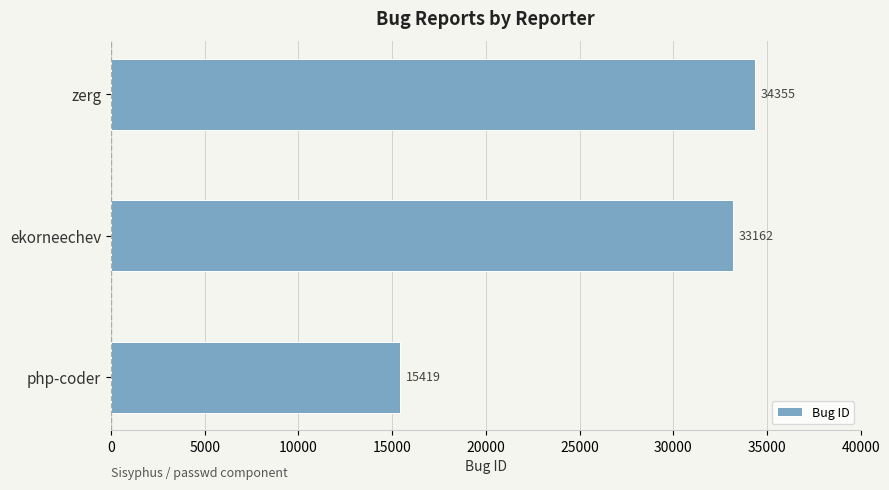

Reading bottom to top, extract all data points from this chart.

15419	33162	34355